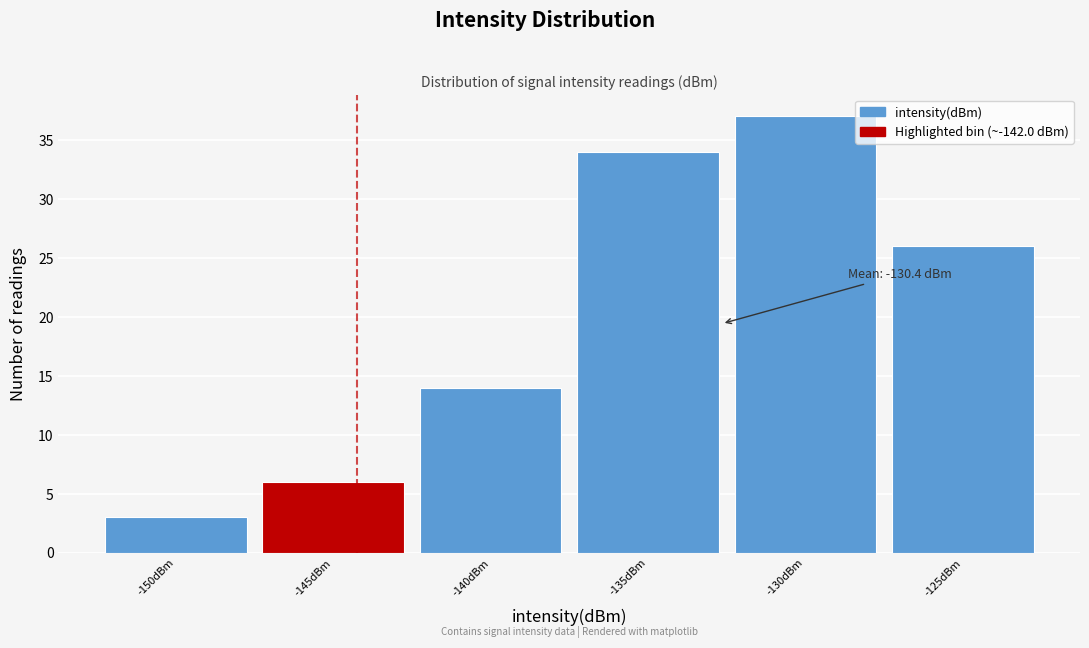

Reading left to right, transcribe all the data shown in this chart.

-150dBm=3	-145dBm=6	-140dBm=14	-135dBm=34	-130dBm=37	-125dBm=26